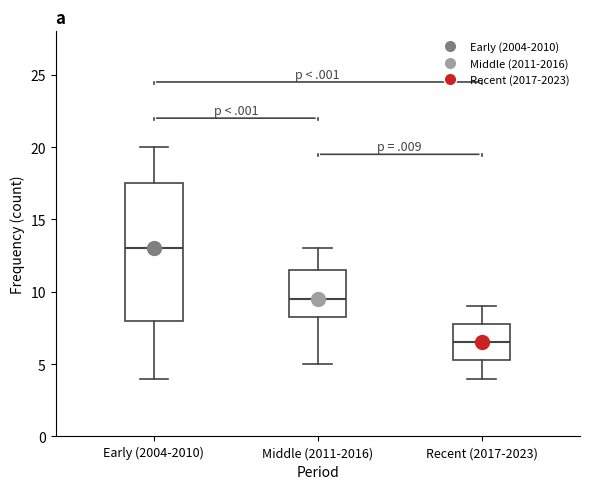

Reading left to right, transcribe this box plot: for each box, give where its median line is, the range the box spans, and where its two whiskers end, as read against the y-axis. The values are not printed on the chart, so give them approximately, as read against the axis.

Early (2004-2010): median 13.0, box 8.0 to 17.5, whiskers 4.0 to 20.0
Middle (2011-2016): median 9.5, box 8.5 to 11.5, whiskers 5.0 to 13.0
Recent (2017-2023): median 6.5, box 5.5 to 8.0, whiskers 4.0 to 9.0